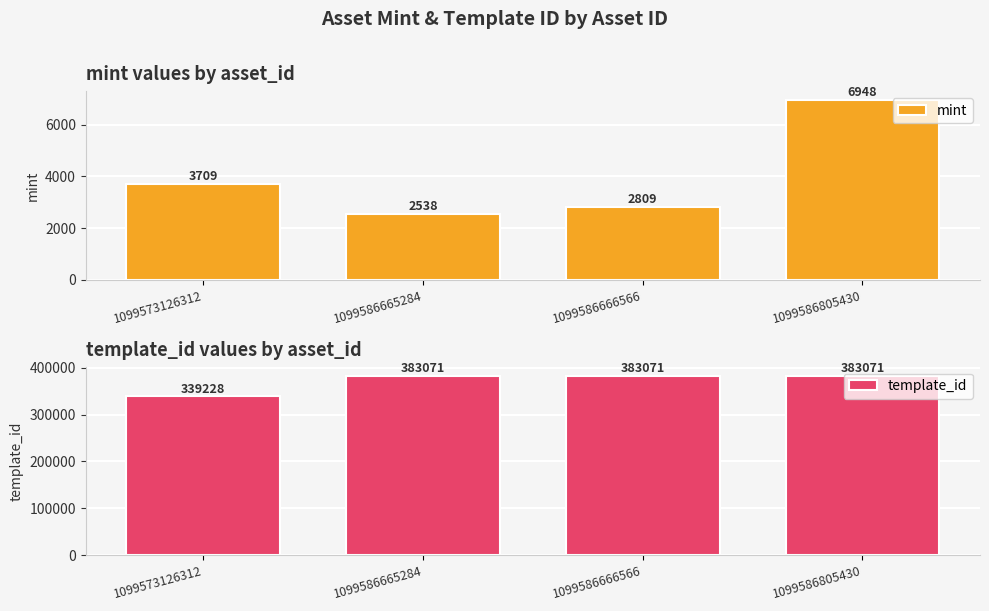

Is it true that mint equals 6948 at 1099586805430?

True